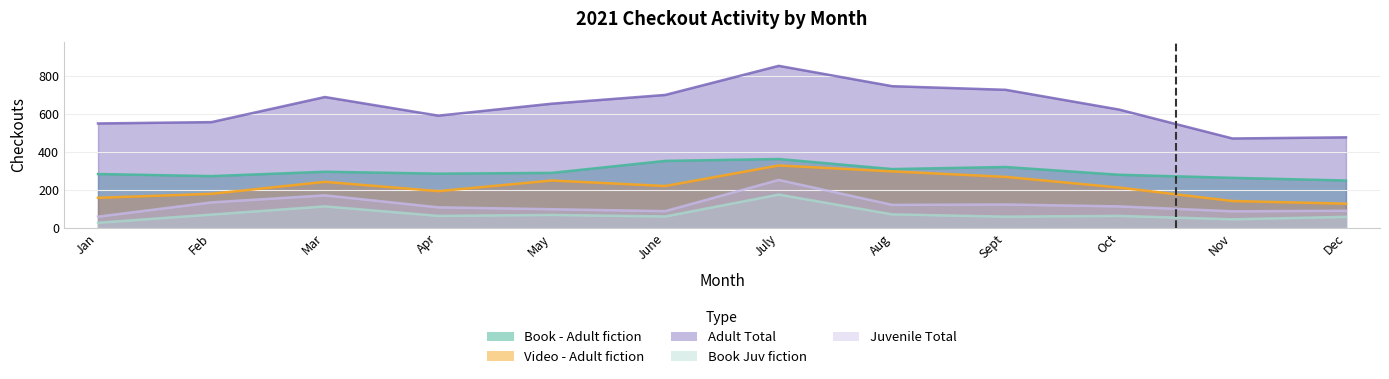

True or false: Book - Adult fiction and Video - Adult fiction cross at least once.

False